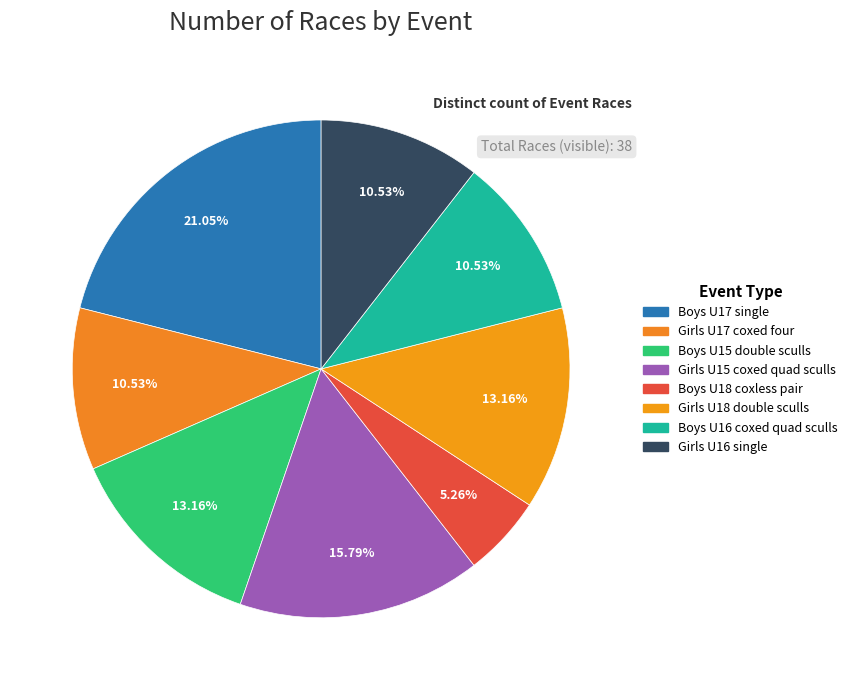

Which category has the biggest portion of the pie?

Boys U17 single